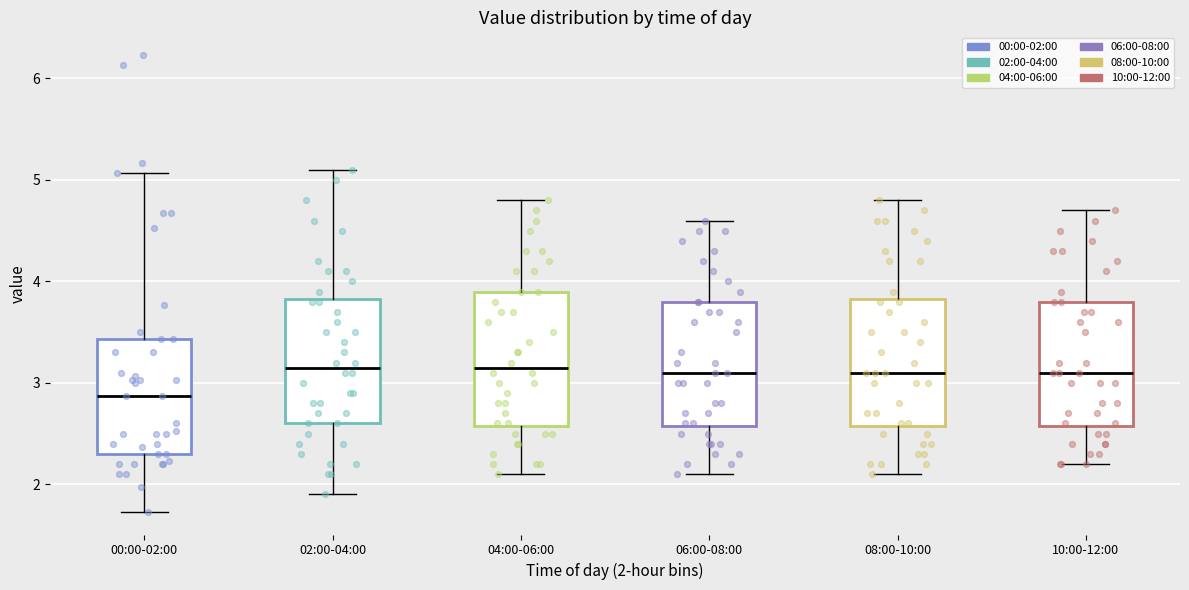

Where is the lower edge of the box for 02:00-04:00 on the y-axis? The values are not printed on the chart, so give them approximately, as read against the axis.

2.6